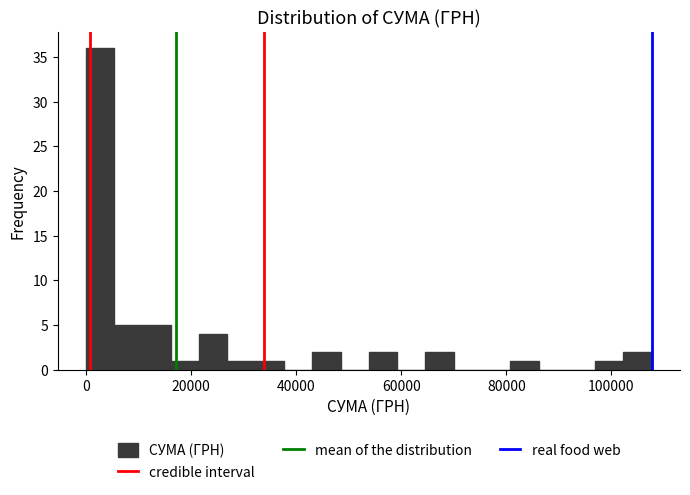

Around what value on the x-axis is the tallest bar? Give the approximate position of its centre, as read against the axis.

2000